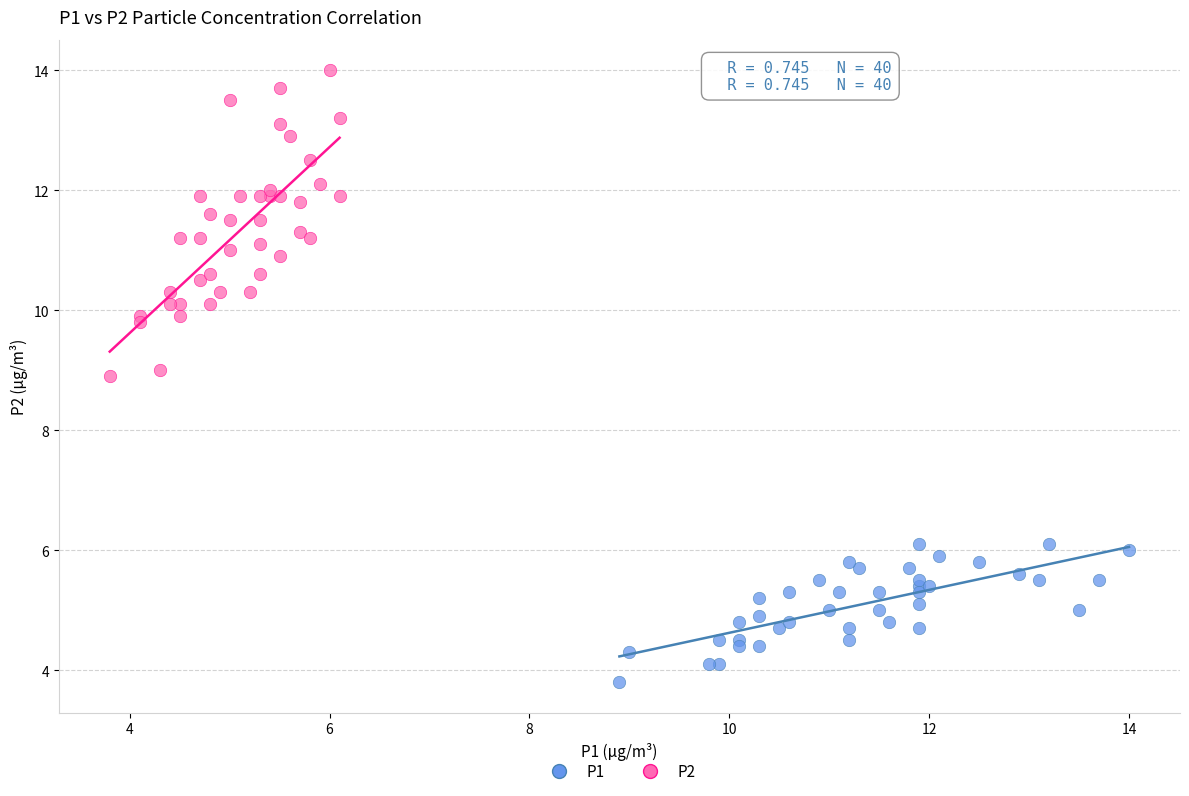

Which series has the widest spread of Y values?

P2